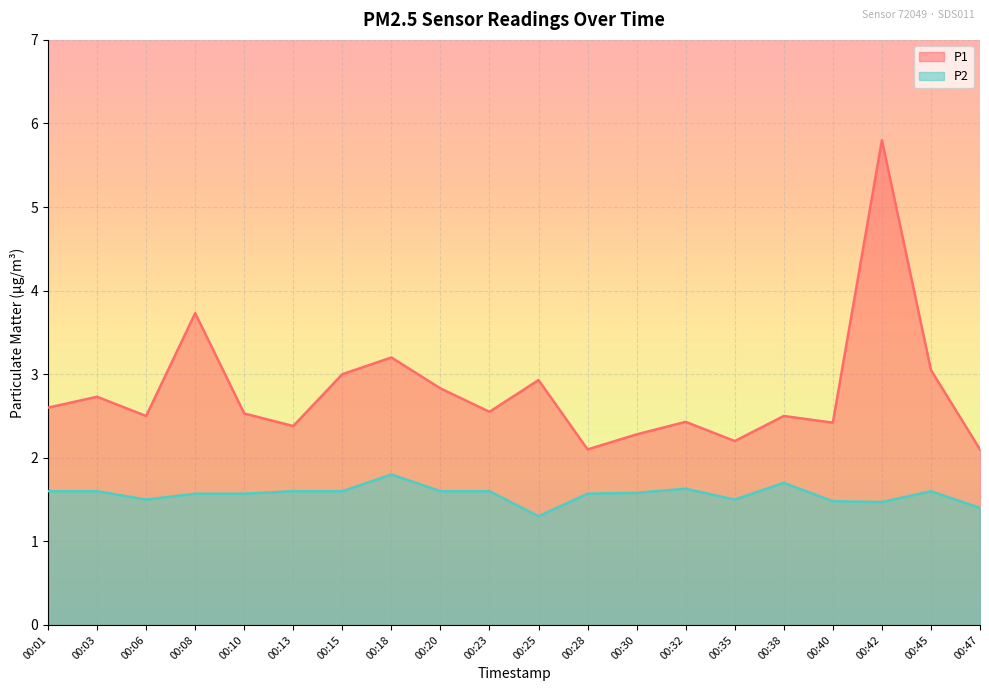

Which category has the highest value in the P1 series?

00:42